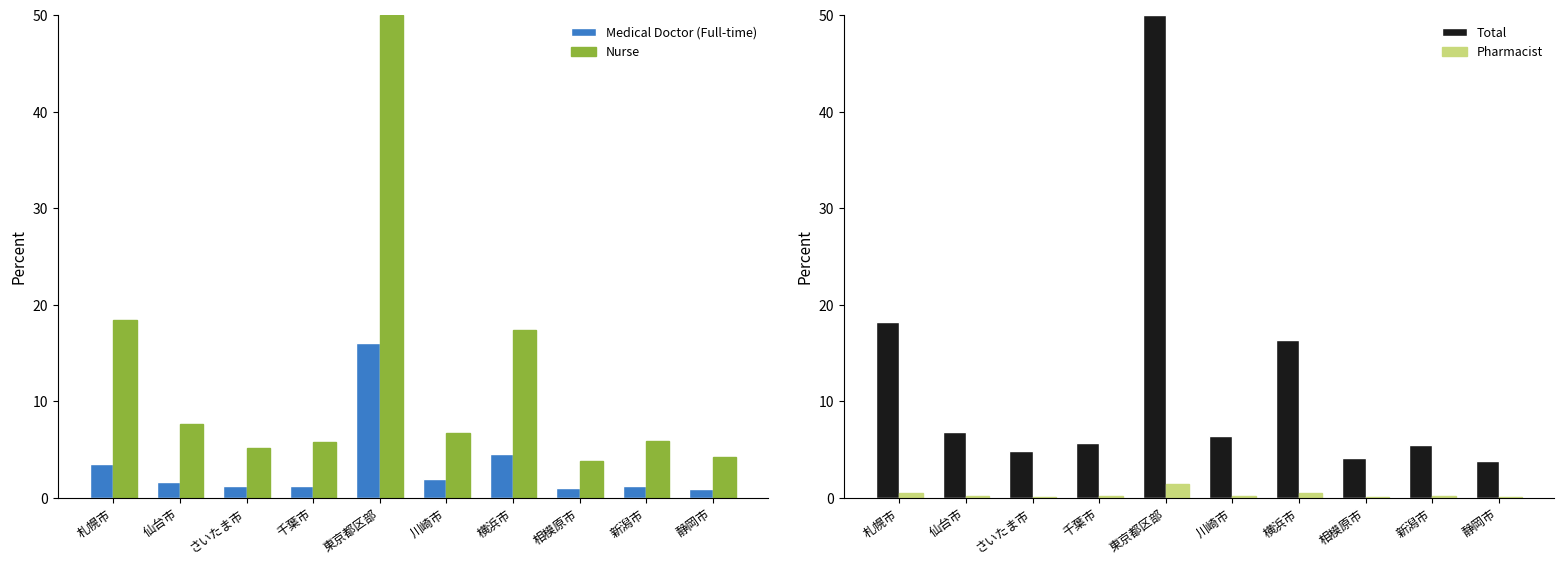

Reading right to left, extract all data points from this chart.

Medical Doctor (Full-time): 静岡市=0.9	新潟市=1.2	相模原市=1.0	横浜市=4.5	川崎市=1.9	東京都区部=16.0	千葉市=1.2	さいたま市=1.2	仙台市=1.7	札幌市=3.5
Nurse: 静岡市=4.2	新潟市=5.9	相模原市=3.8	横浜市=17.3	川崎市=6.7	東京都区部=50.0	千葉市=5.7	さいたま市=5.2	仙台市=7.6	札幌市=18.4
Total: 静岡市=3.8	新潟市=5.5	相模原市=4.1	横浜市=16.3	川崎市=6.4	東京都区部=50.0	千葉市=5.7	さいたま市=4.8	仙台市=6.8	札幌市=18.2
Pharmacist: 静岡市=0.1	新潟市=0.1	相模原市=0.1	横浜市=0.5	川崎市=0.2	東京都区部=1.4	千葉市=0.1	さいたま市=0.1	仙台市=0.2	札幌市=0.5